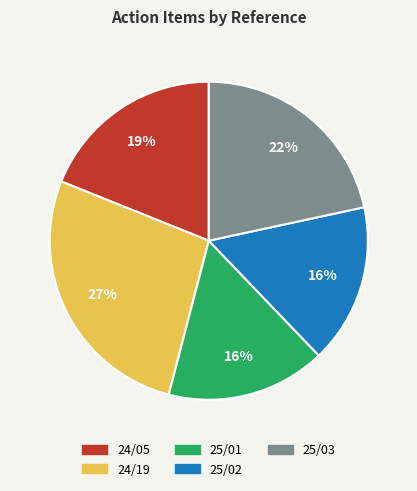

To the nearest percent, what is the combined percentage of 25/03 and 25/01?

38%